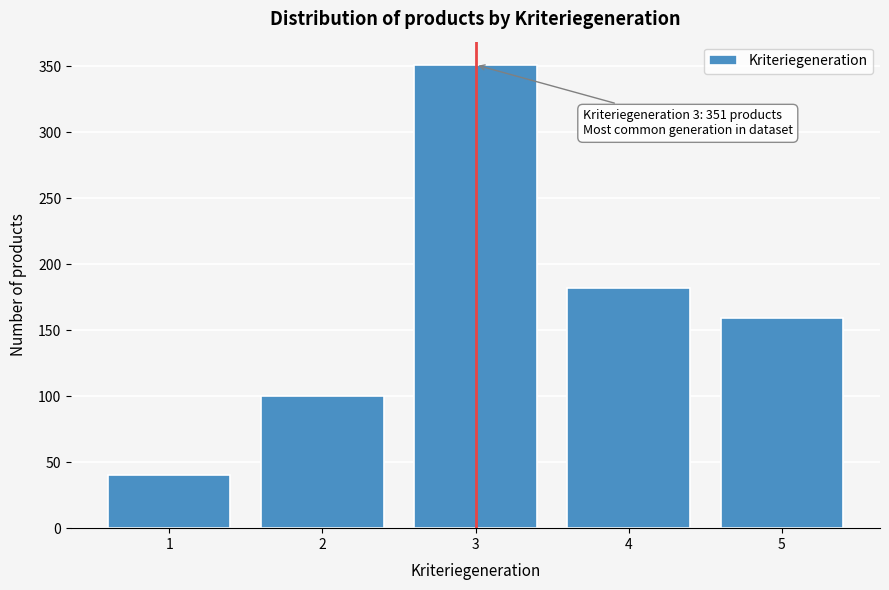

Reading right to left, extract all data points from this chart.

5=159	4=182	3=351	2=100	1=40